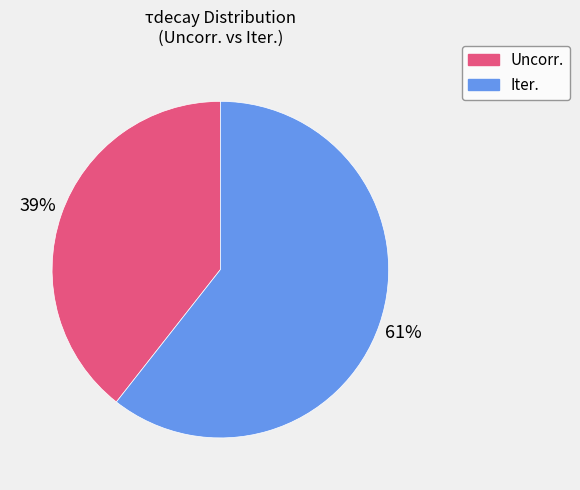

To the nearest percent, what is the combined percentage of Uncorr. and Iter.?

100%